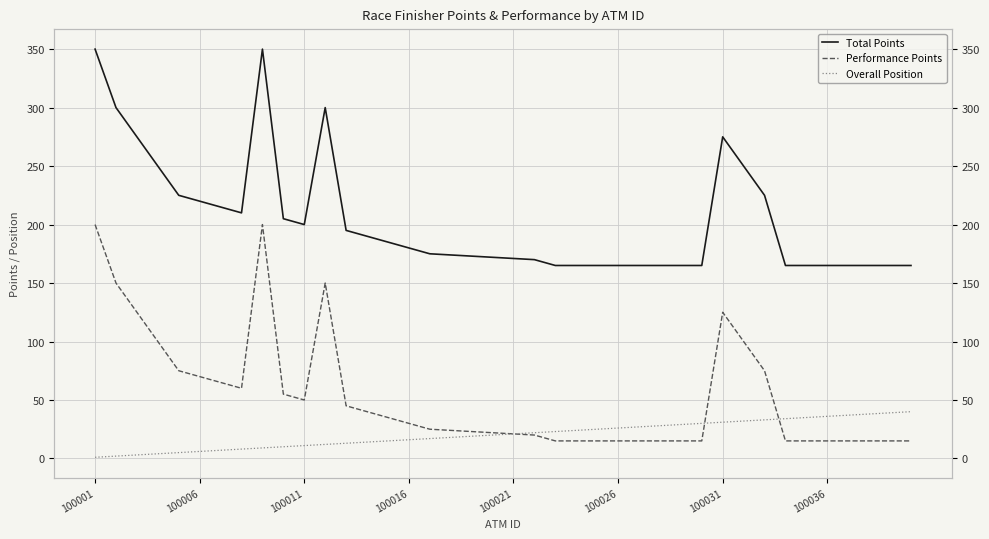

At 24, list the series in order from smallest to largest.

Performance Points, Overall Position, Total Points